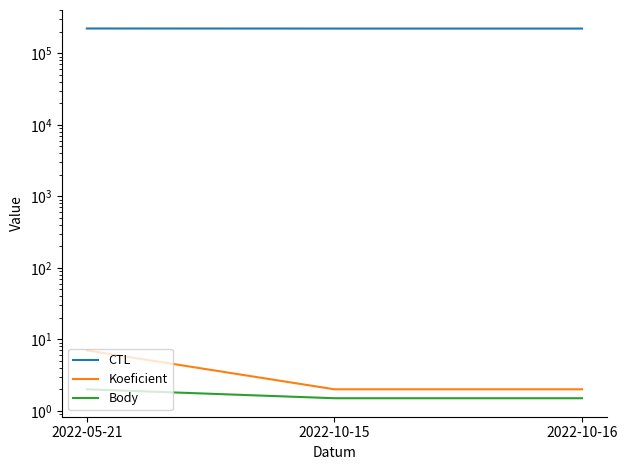

How many series are shown in this chart?

3